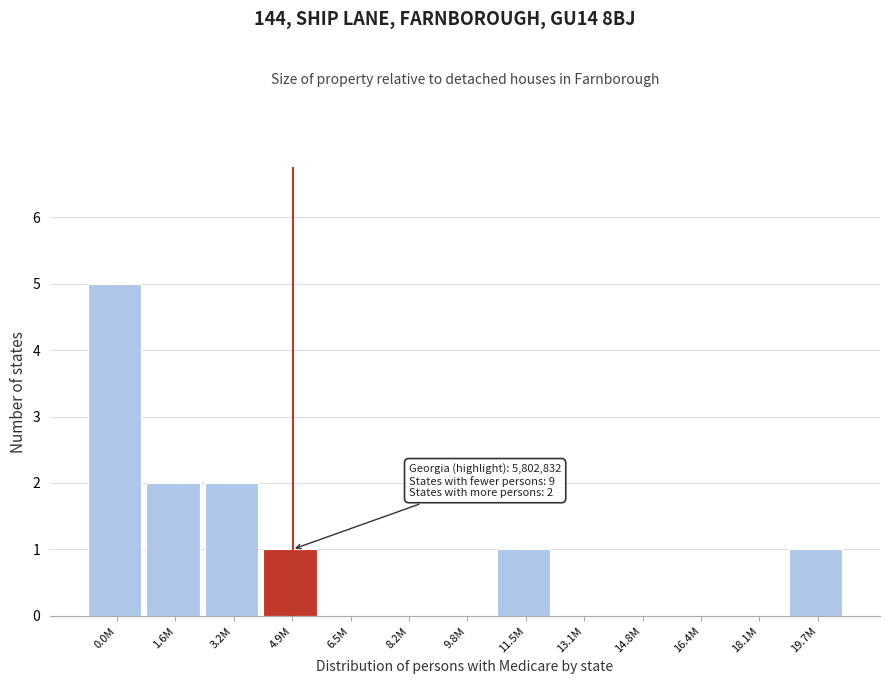

Reading left to right, list all the values displayed in this chart.

0.0M=5	1.6M=2	3.2M=2	4.9M=1	6.5M=0	8.2M=0	9.8M=0	11.5M=1	13.1M=0	14.8M=0	16.4M=0	18.1M=0	19.7M=1